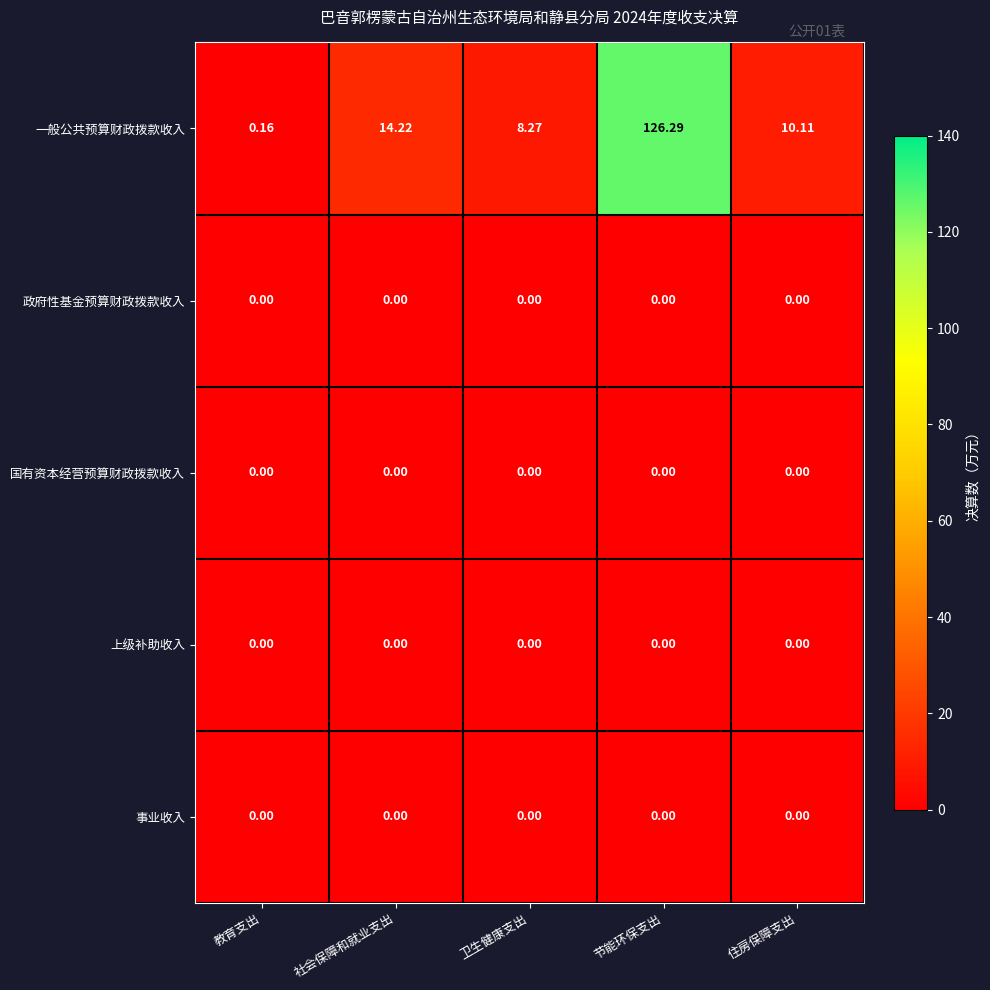

Between 社会保障和就业支出 and 卫生健康支出, which series saw the biggest shift?

一般公共预算财政拨款收入